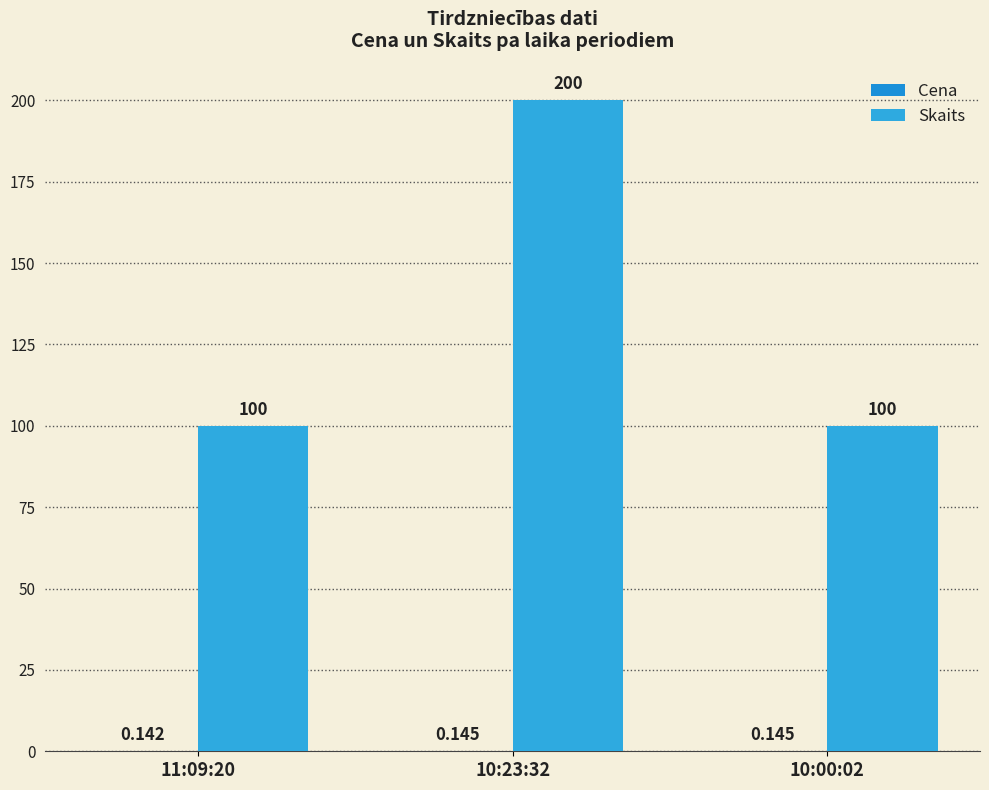

What position from the left is 10:23:32?

2